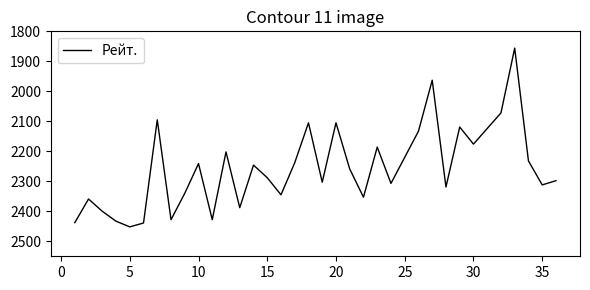

What is the smallest value displayed?

1856